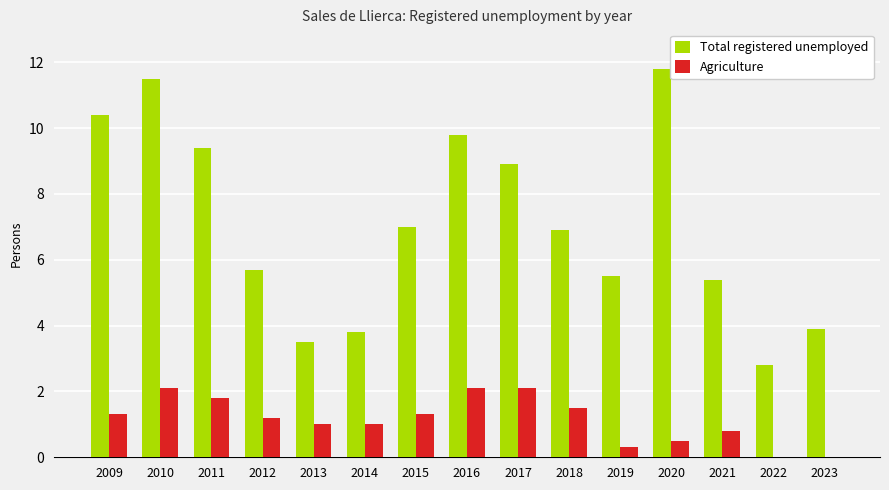

At which label does Total registered unemployed first exceed 6?

2009